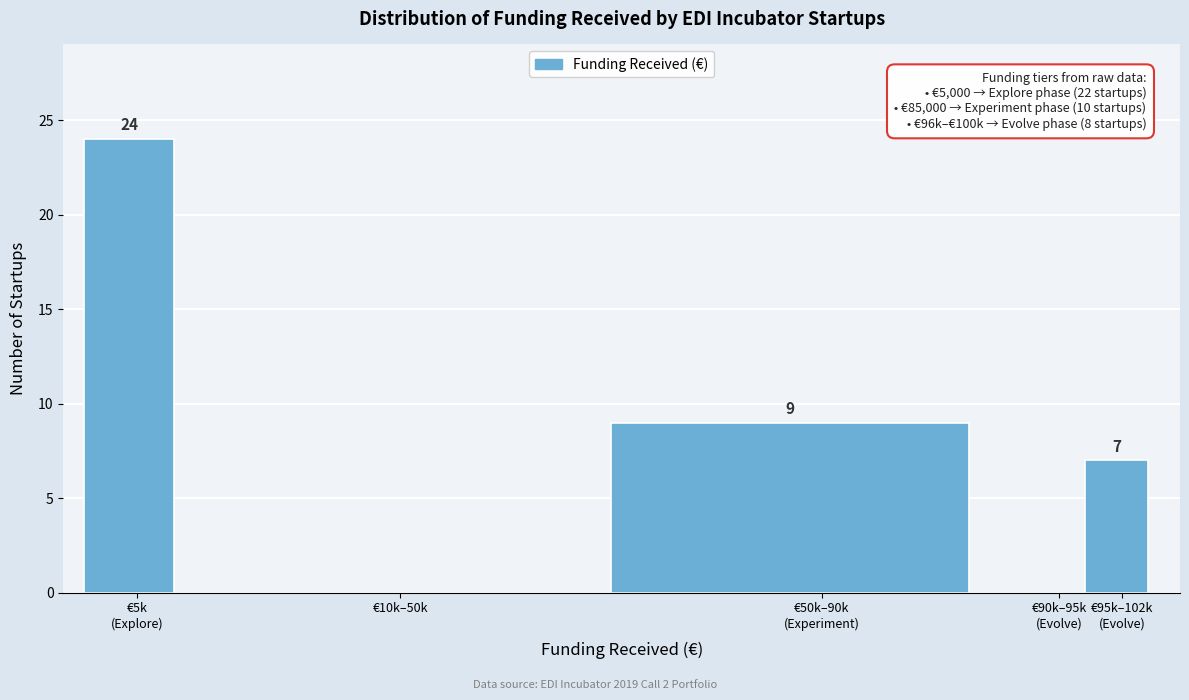

What is the maximum value shown in the chart?

24